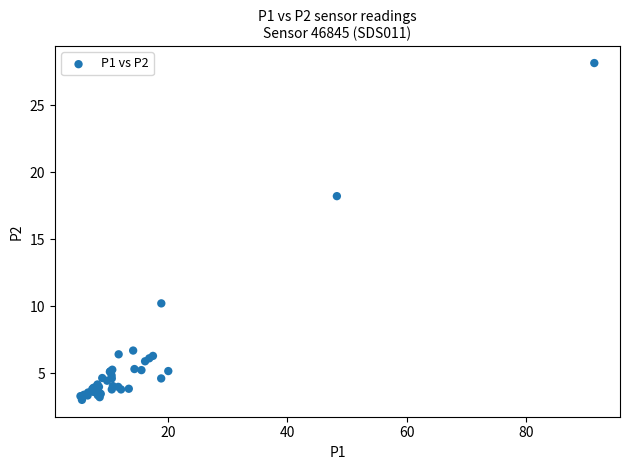

What Y value in the scatter plot is closest to 15?

18.2